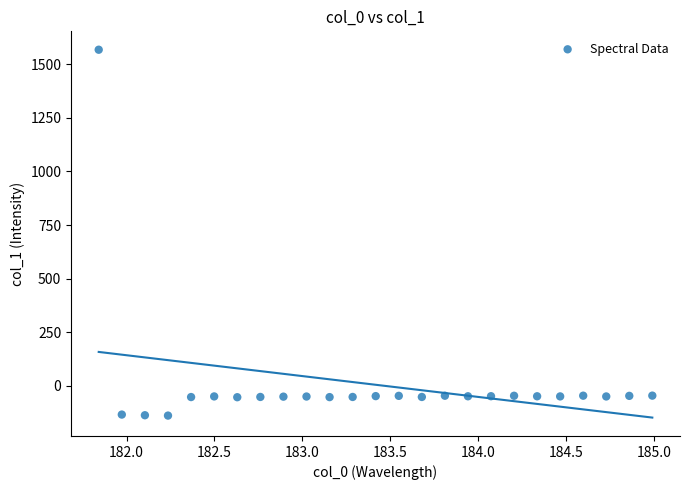

What is the range of Y values (max minus min)?

1705.9